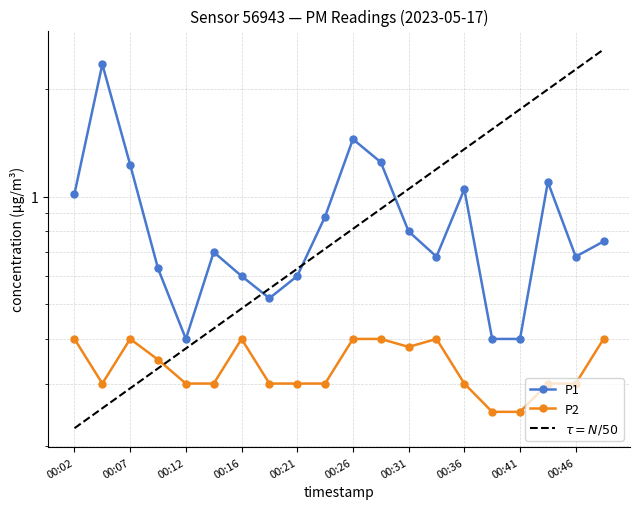

Is it true that P2 equals 0.3 at 00:24?

True